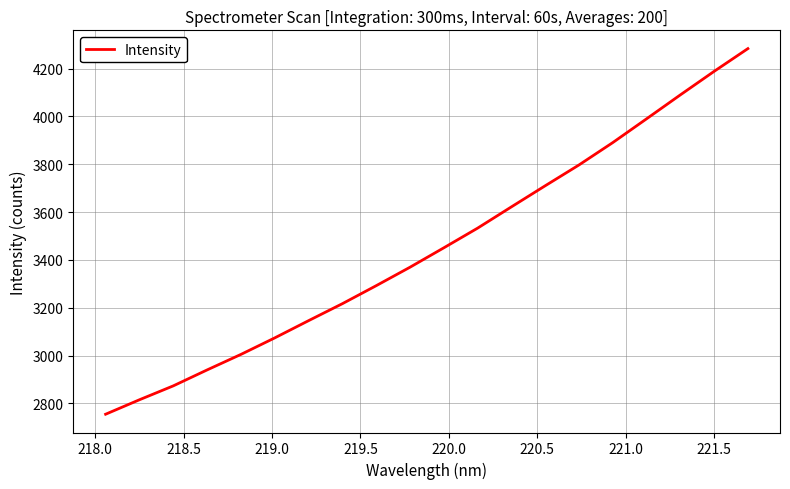

What is the maximum value shown in the chart?

4283.7